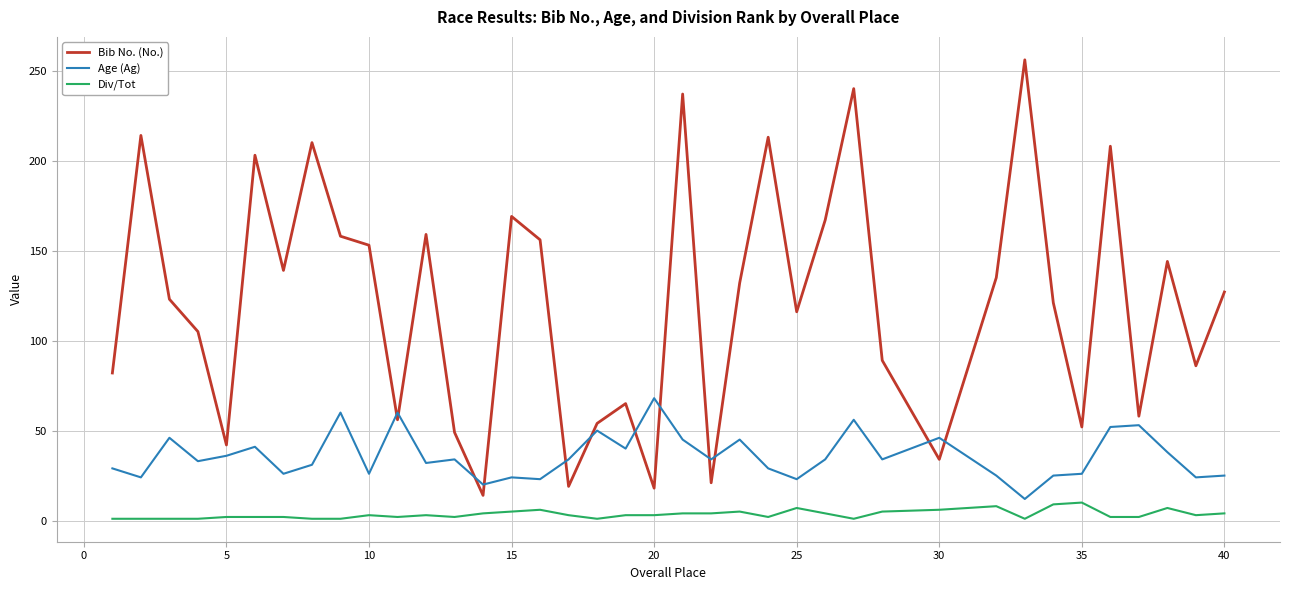

Which series has the widest spread of values?

Bib No. (No.)